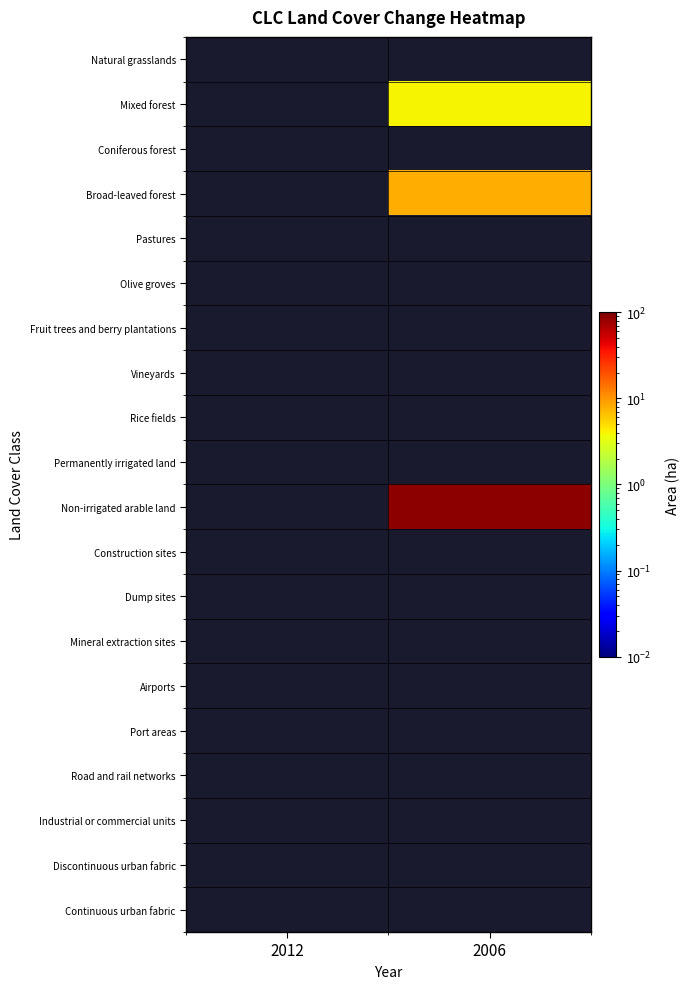

What is the maximum value shown in the chart?

88.1